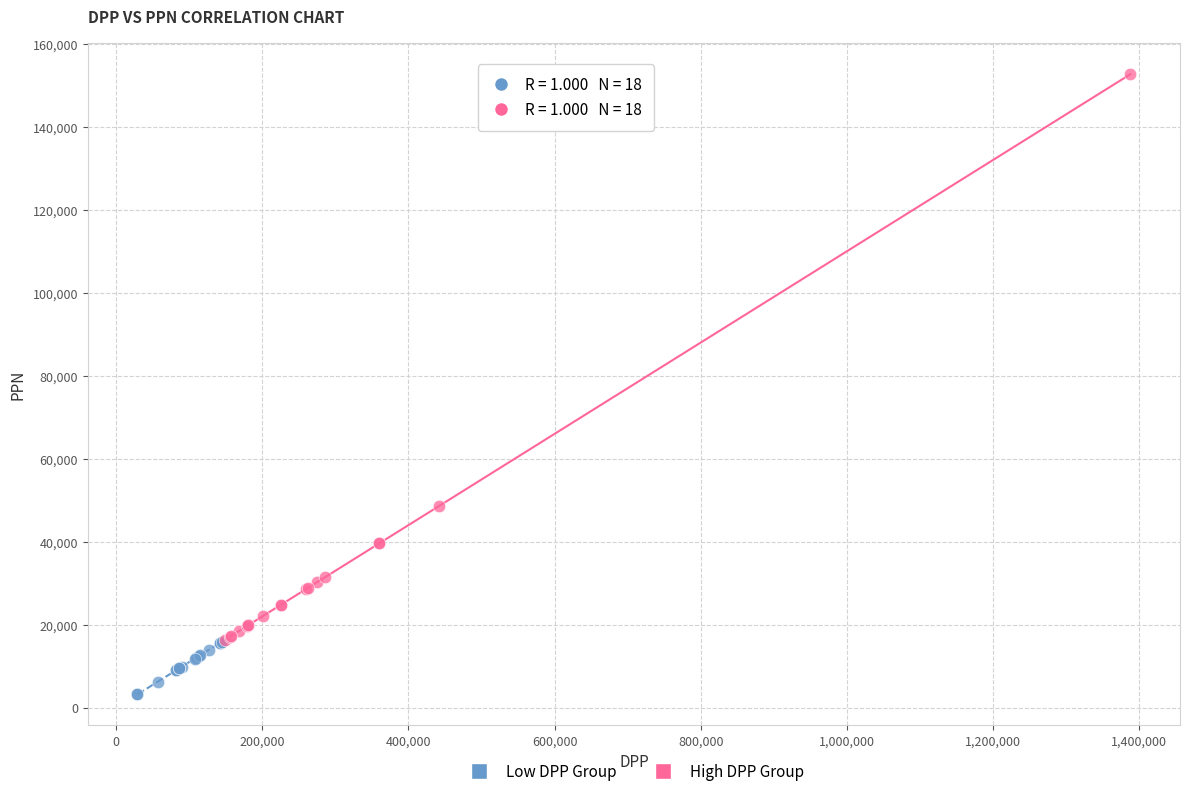

What are all the series names shown in the legend?

Low DPP Group, High DPP Group